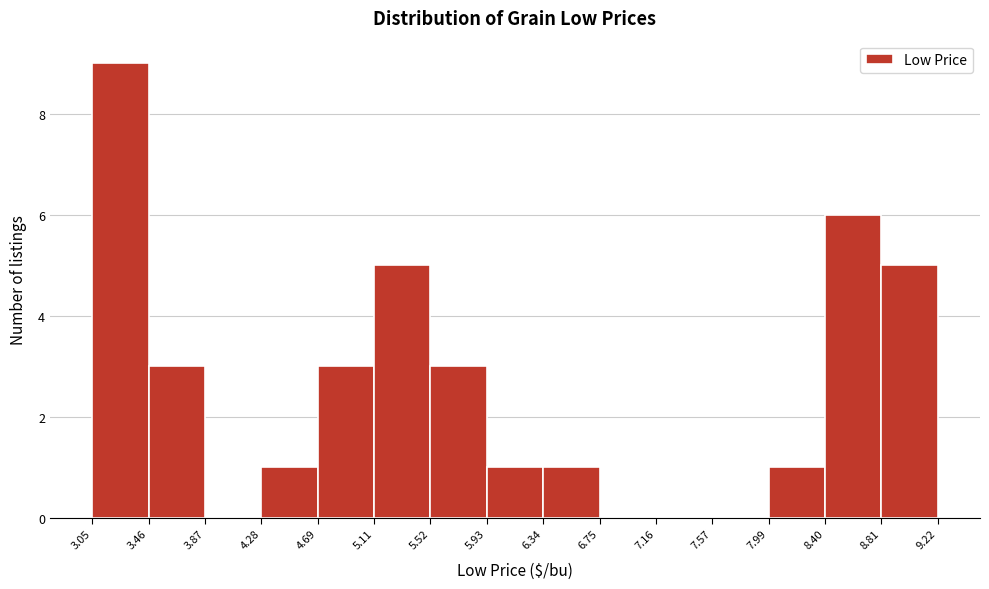

How tall is the bar that spans 5.52 to 5.93 on the x-axis? The values are not printed on the chart, so give them approximately, as read against the axis.

3